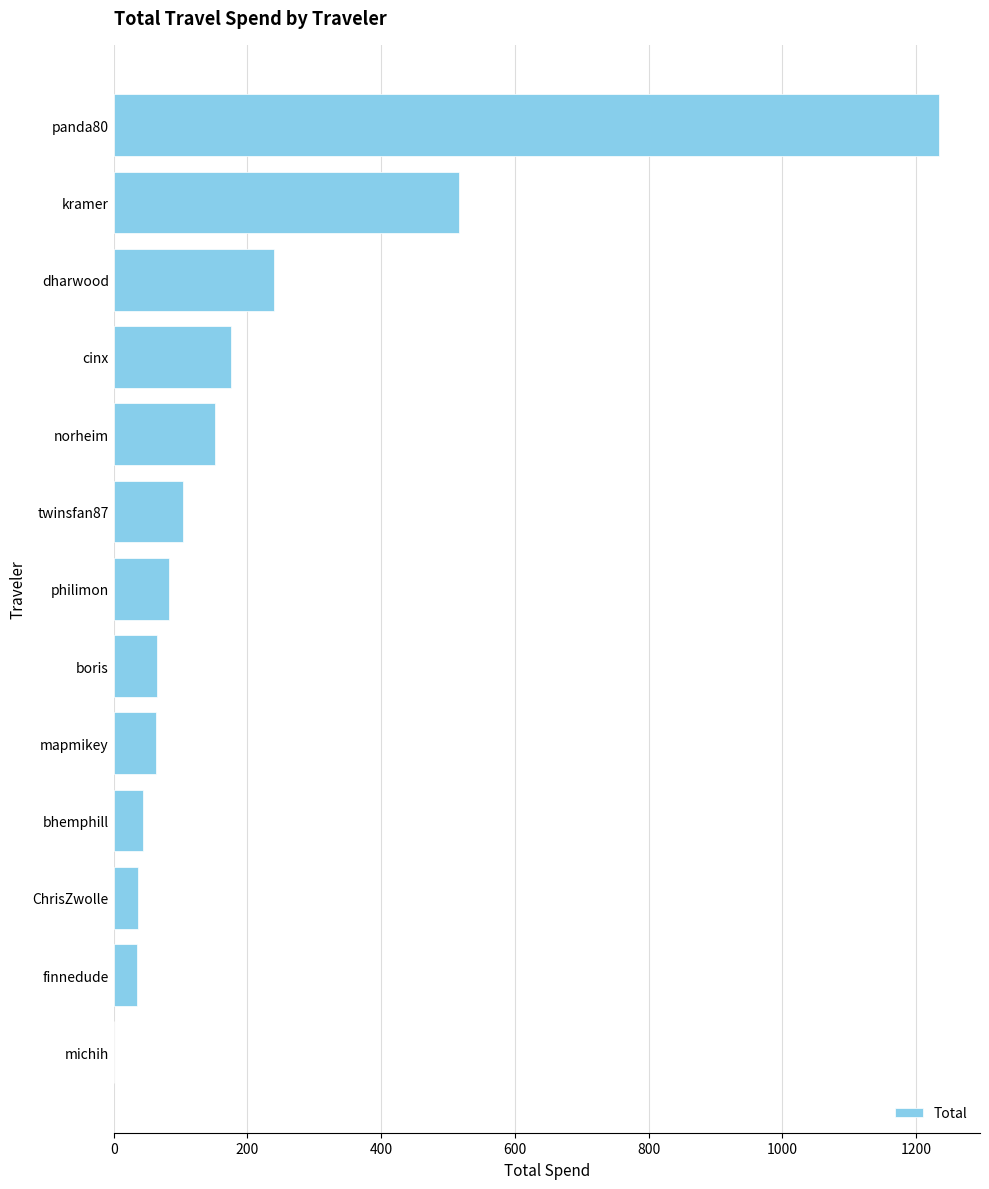

The chart shows a value of 65.0 at boris. True or false?

True